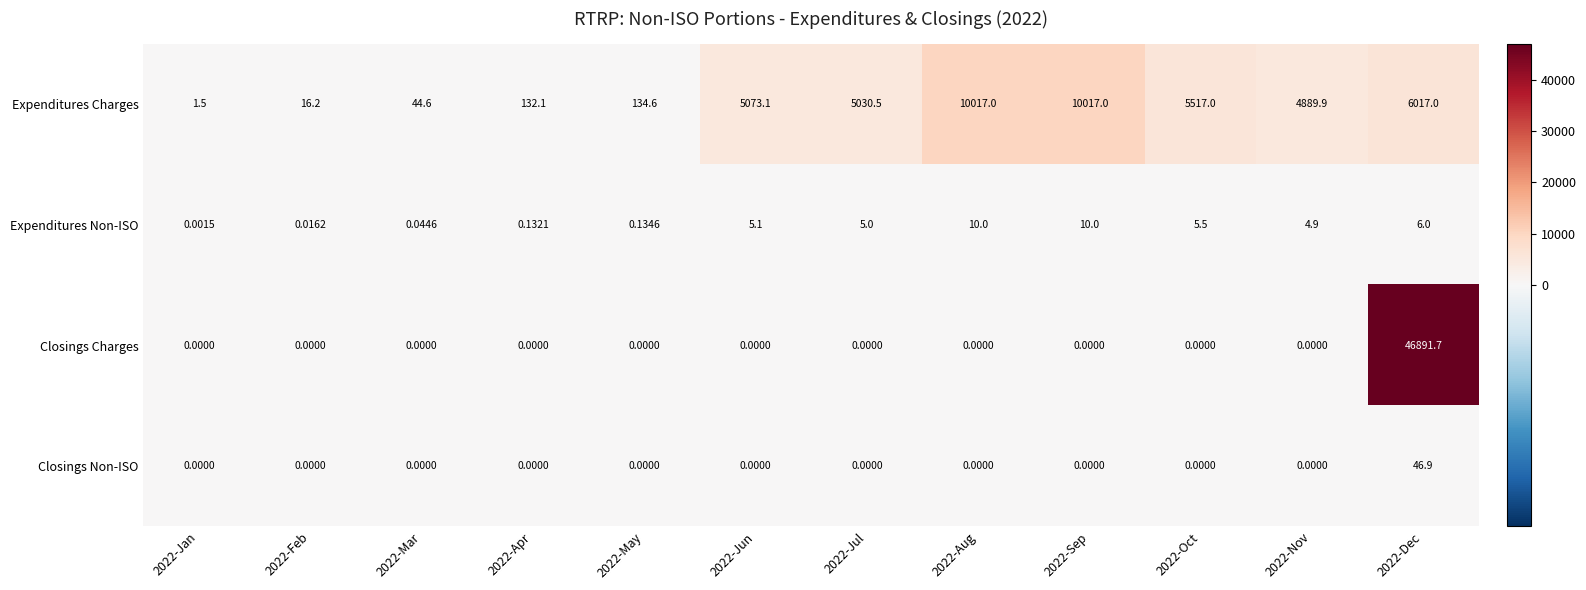

Count the number of data series in this chart.

4